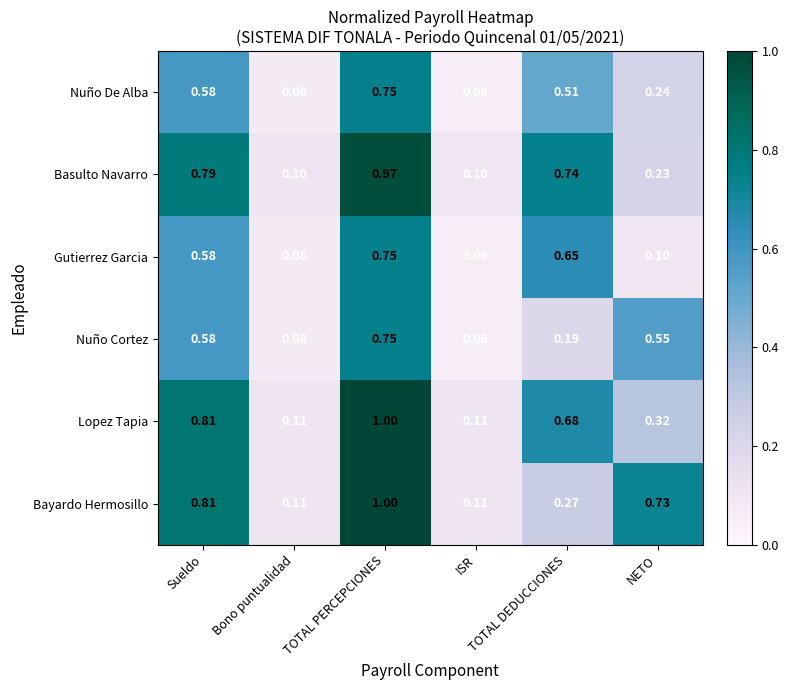

Rank the series at Bono puntualidad from highest to lowest value.

Lopez Tapia, Bayardo Hermosillo, Basulto Navarro, Nuño De Alba, Gutierrez Garcia, Nuño Cortez